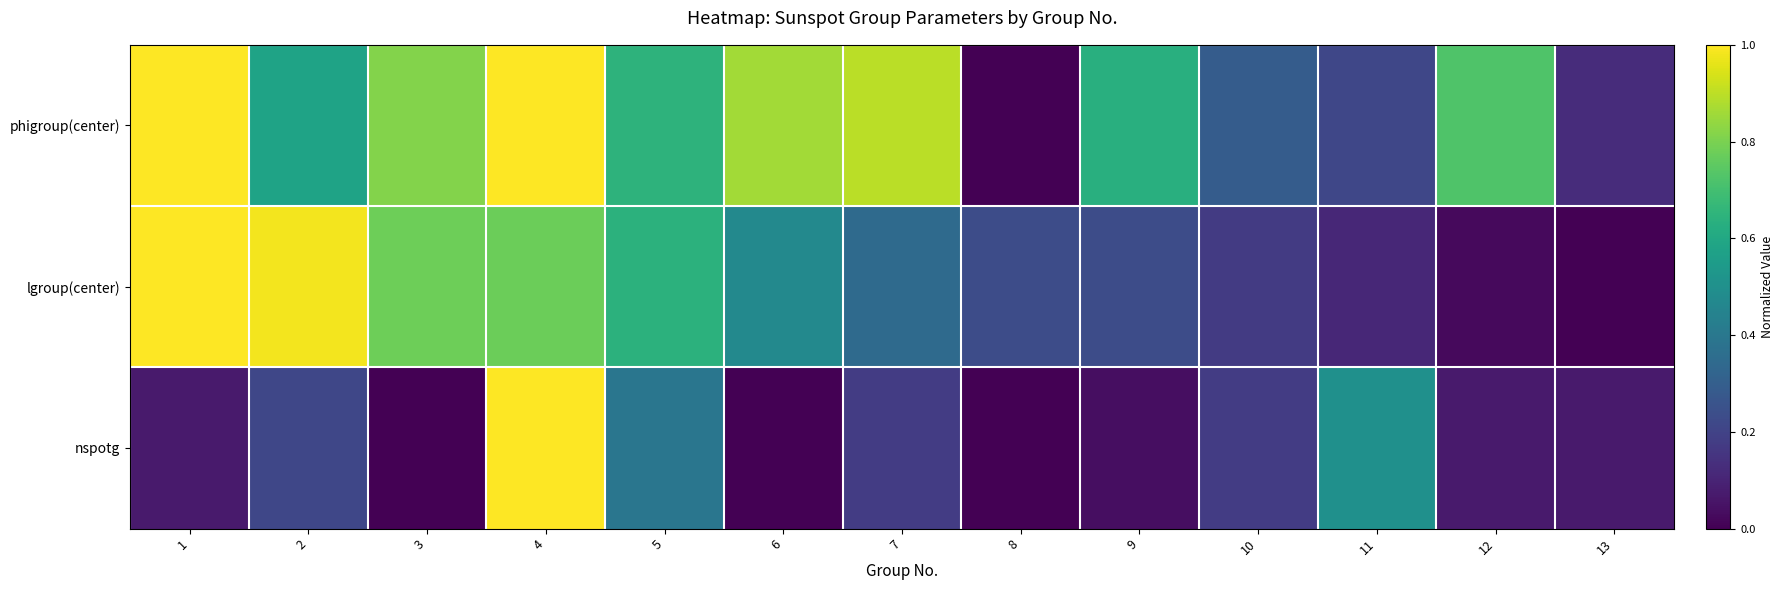

How many distinct data groups are displayed?

3